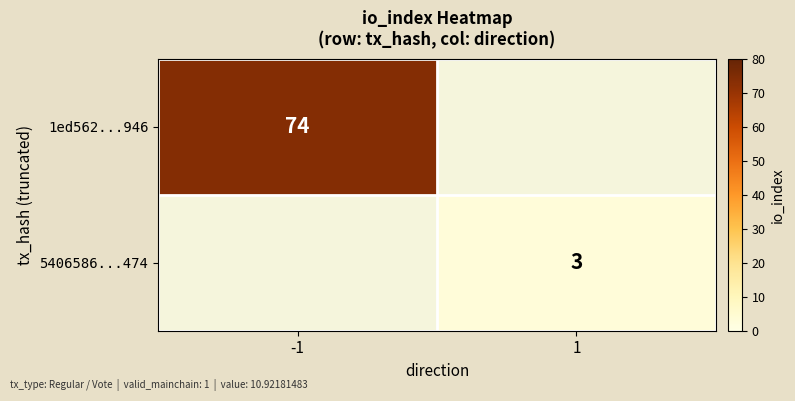

True or false: 1ed562...946 has a value of 118 at -1.

False